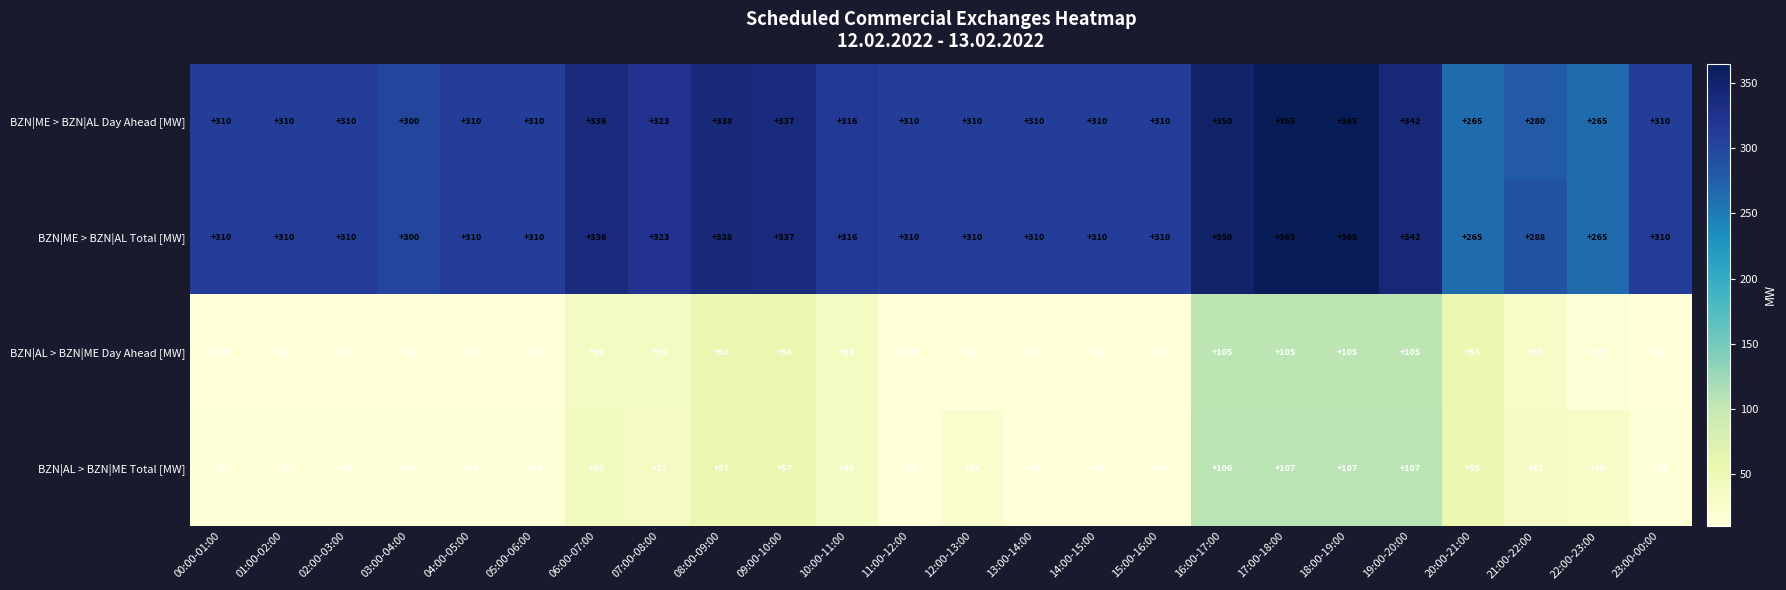

The BZN|AL > BZN|ME Day Ahead [MW] series shows 10 at 04:00-05:00. True or false?

True